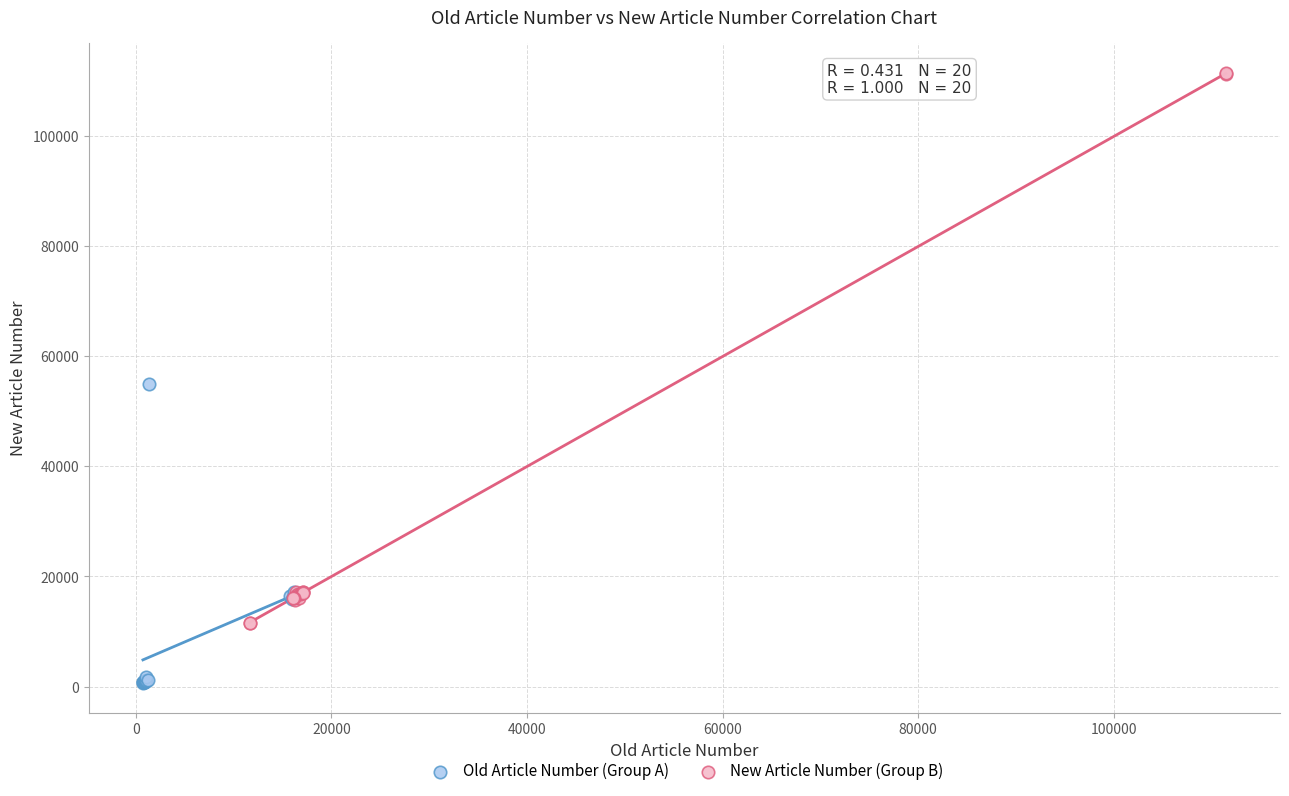

Which series has the largest Y range (max minus min)?

New Article Number (Group B)